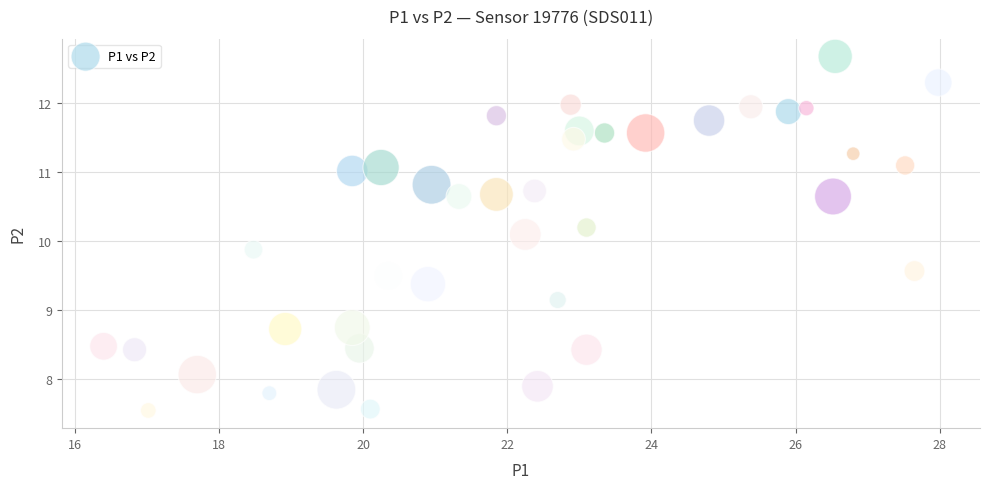

What is the range of Y values (max minus min)?

5.1